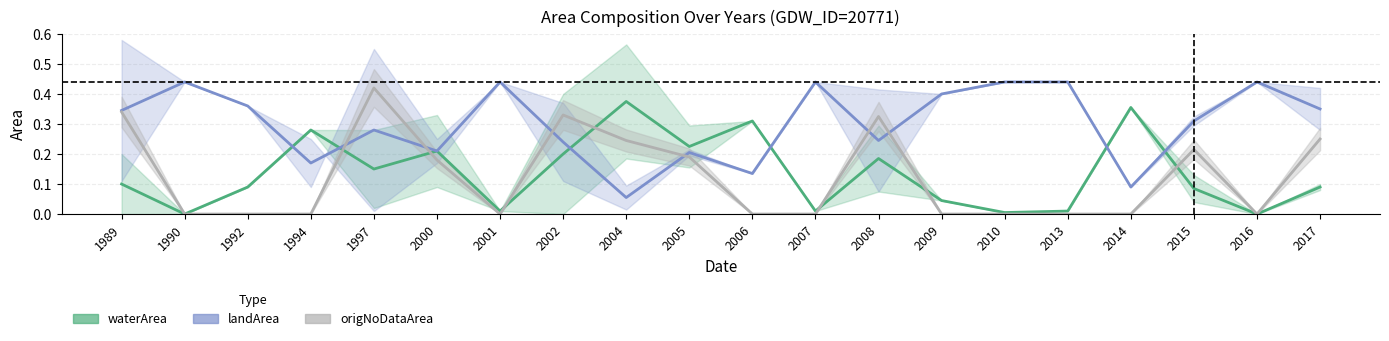

Is it true that landArea equals 0.3 at 1997?

True